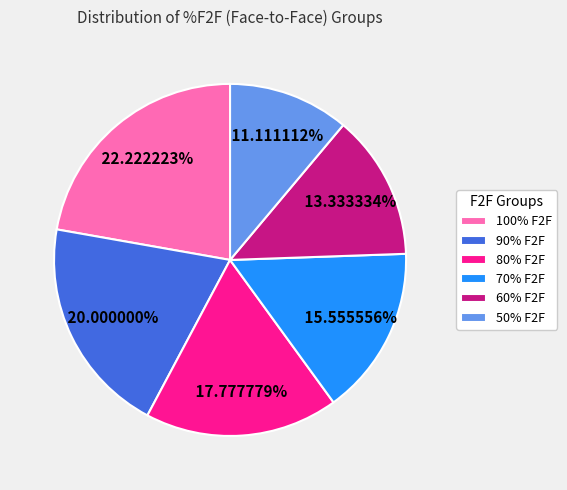

Count the number of slices in the pie.

6